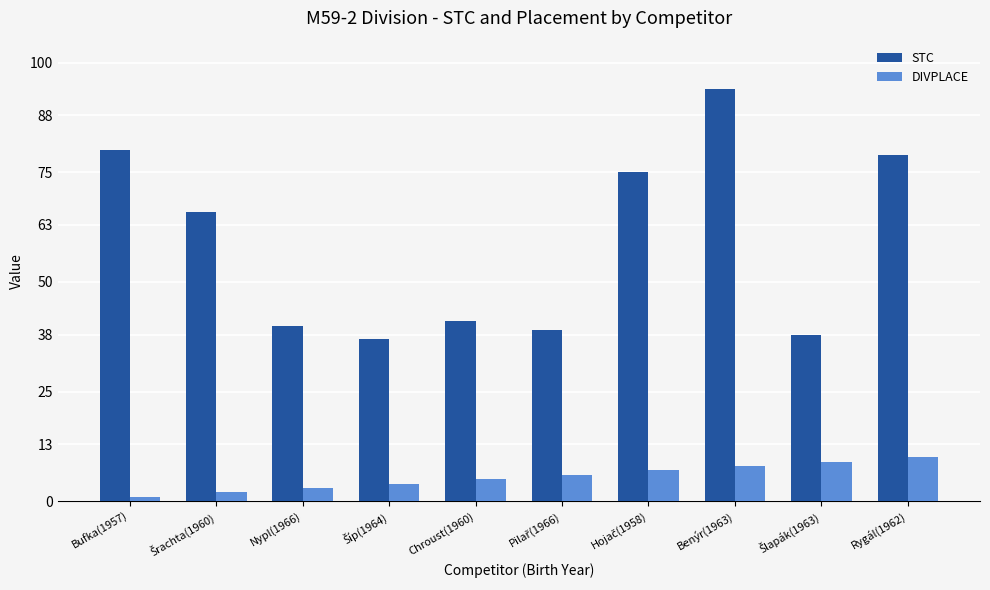

At how many categories does at least one series exceed 57?

5